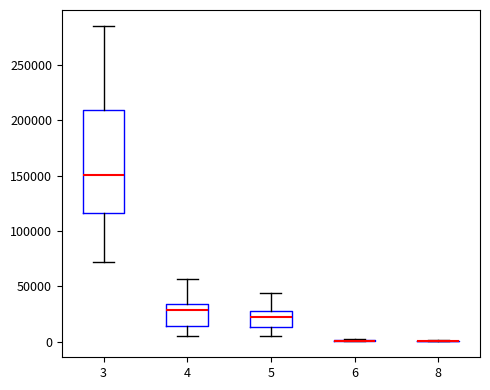

Reading left to right, transcribe this box plot: for each box, give where its median line is, the range the box spans, and where its two whiskers end, as read against the y-axis. The values are not printed on the chart, so give them approximately, as read against the axis.

3: median 150000, box 115000 to 210000, whiskers 70000 to 285000
4: median 30000, box 15000 to 35000, whiskers 5000 to 55000
5: median 20000, box 15000 to 25000, whiskers 5000 to 45000
6: box collapsed to a line at 0, whiskers 0 to 0
8: box collapsed to a line at 0, whiskers 0 to 0